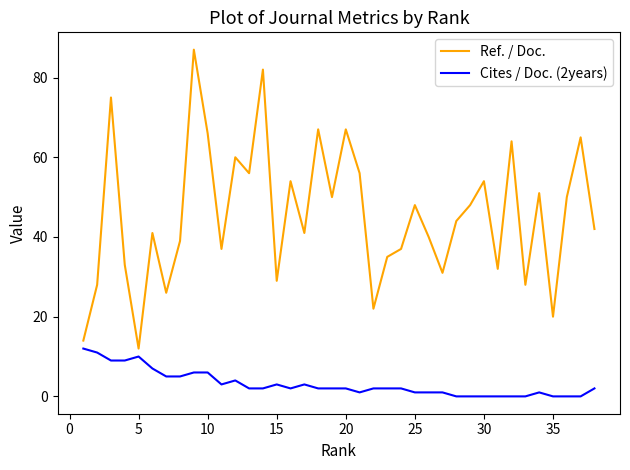

In Ref. / Doc., how many points are higher than both neighbors (excluding endpoints)?

13